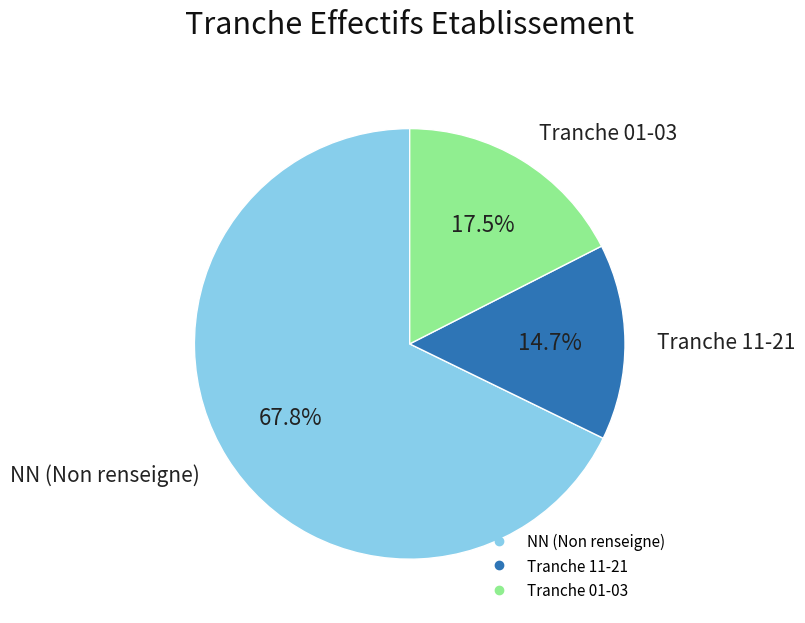

Is there any slice that represents more than half of the pie?

Yes